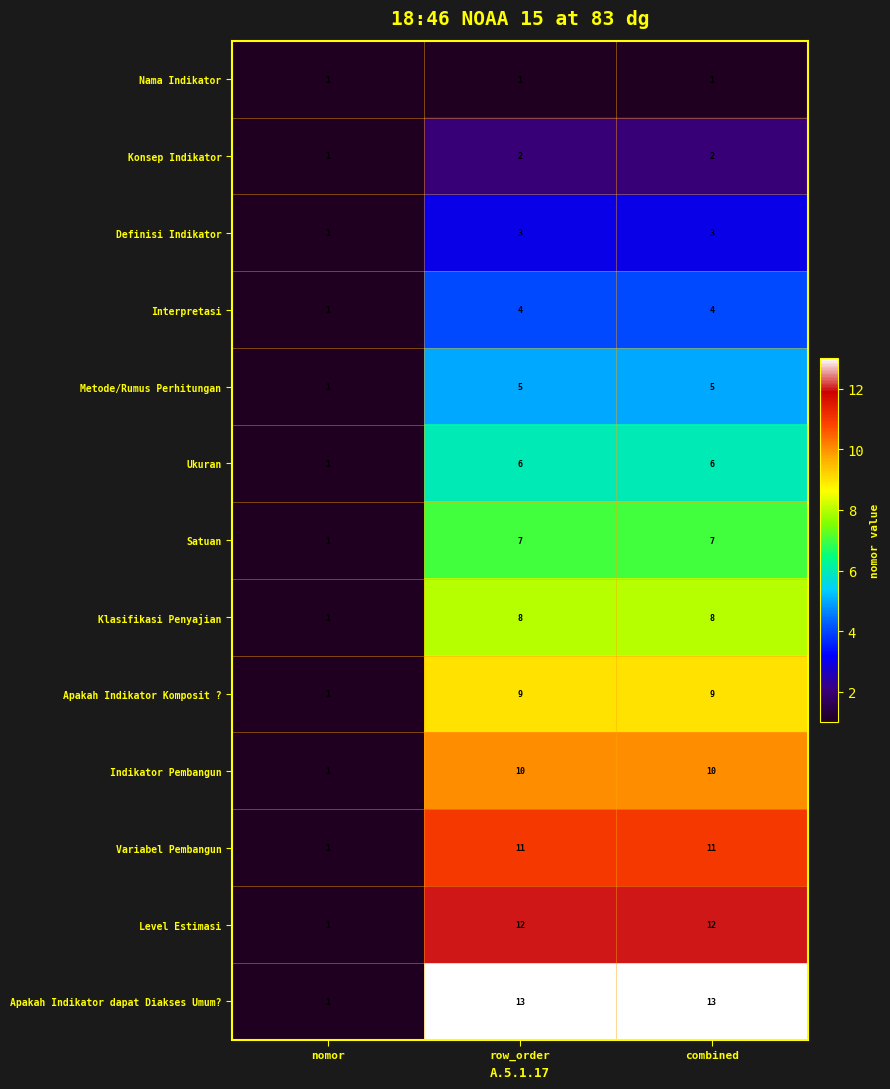

Count the number of data series in this chart.

13